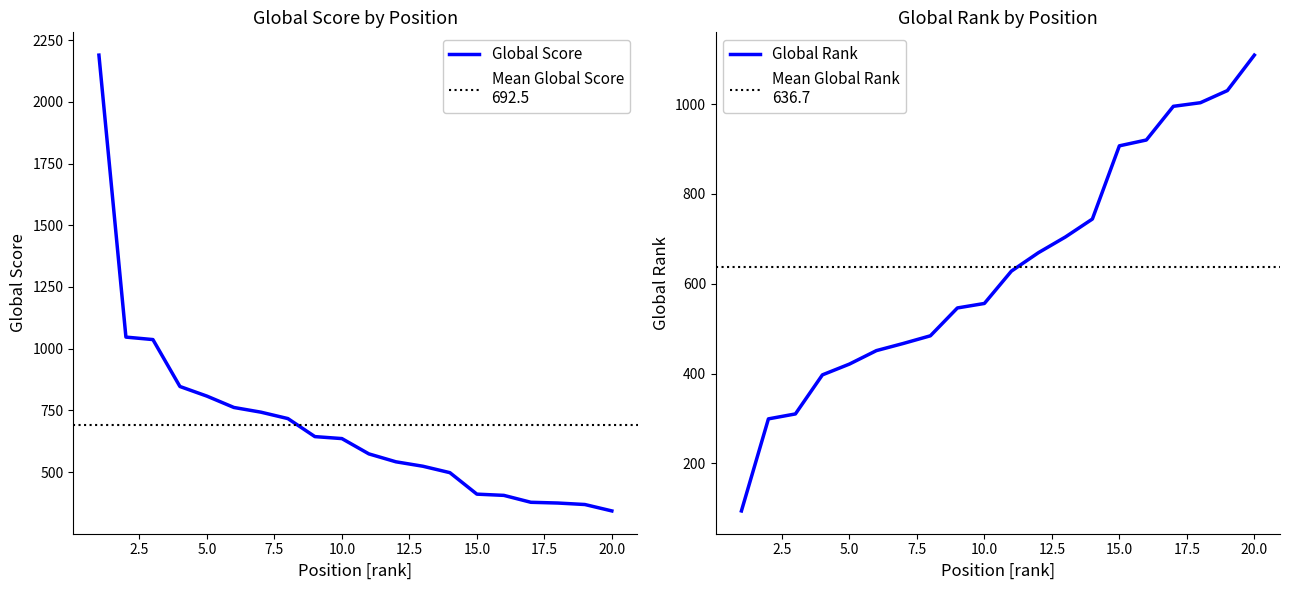

List the labels in order of Global Rank value, largest first.

20, 19, 18, 17, 16, 15, 14, 13, 12, 11, 10, 9, 8, 7, 6, 5, 4, 3, 2, 1